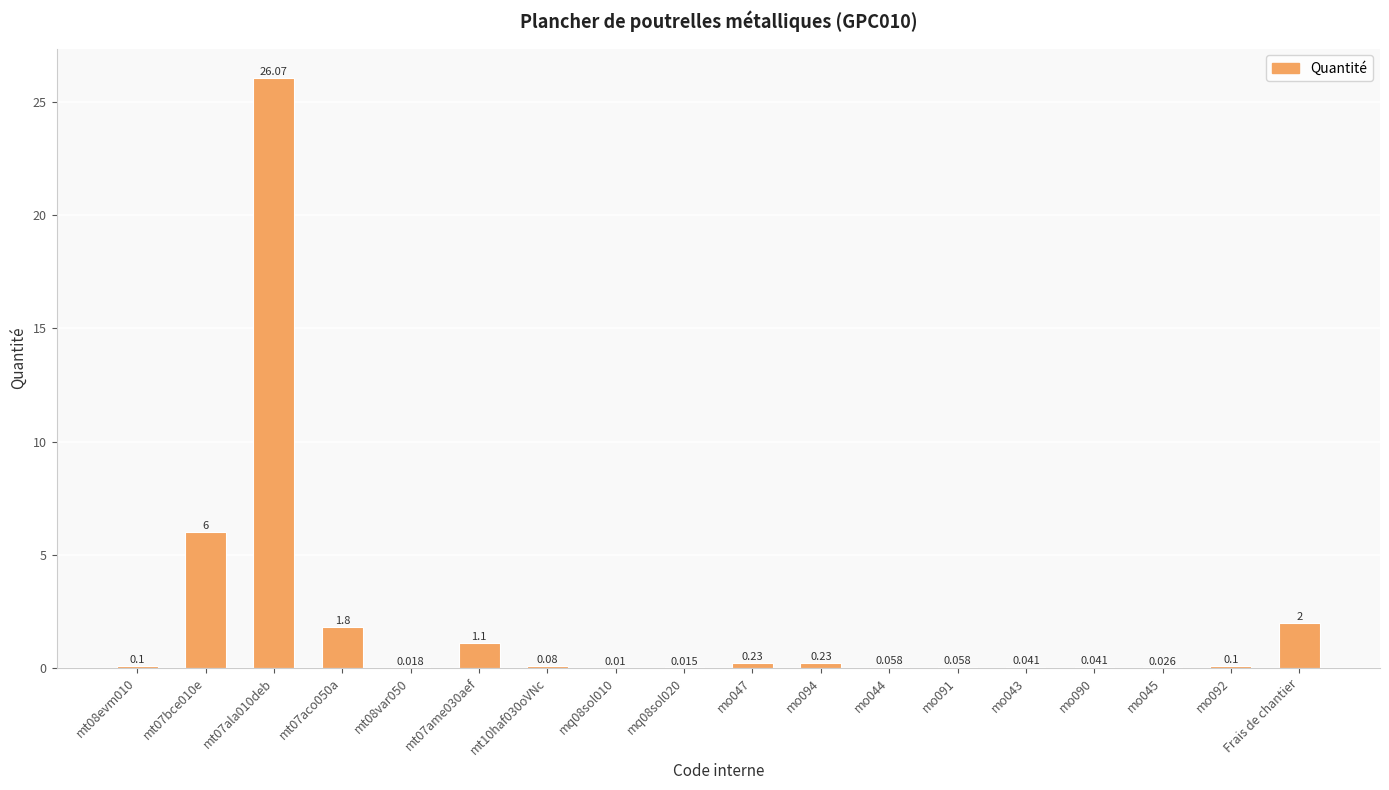

How many data points does each series have?

18